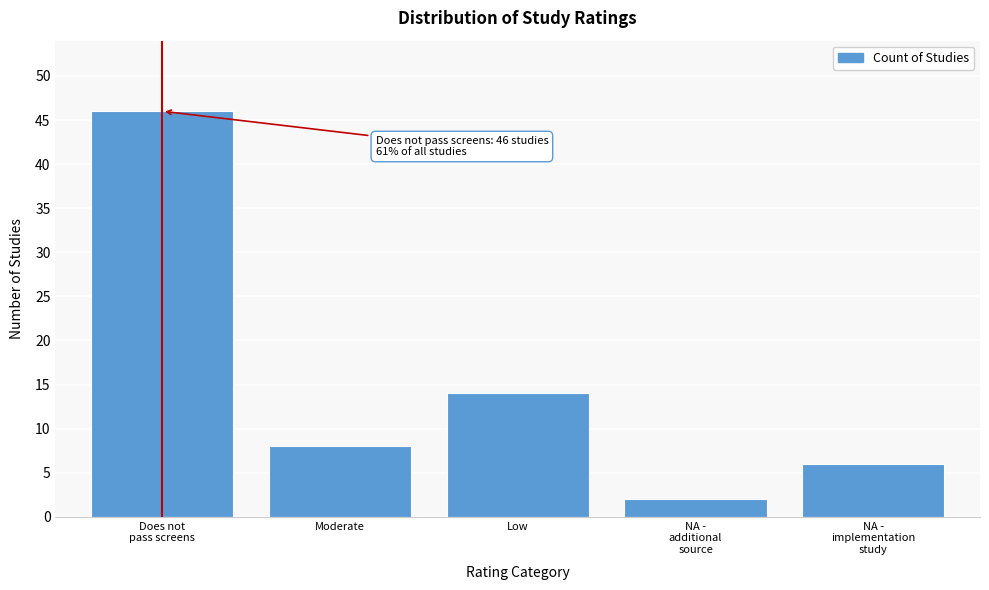

Reading left to right, what are all the values shown in this chart?

46	8	14	2	6